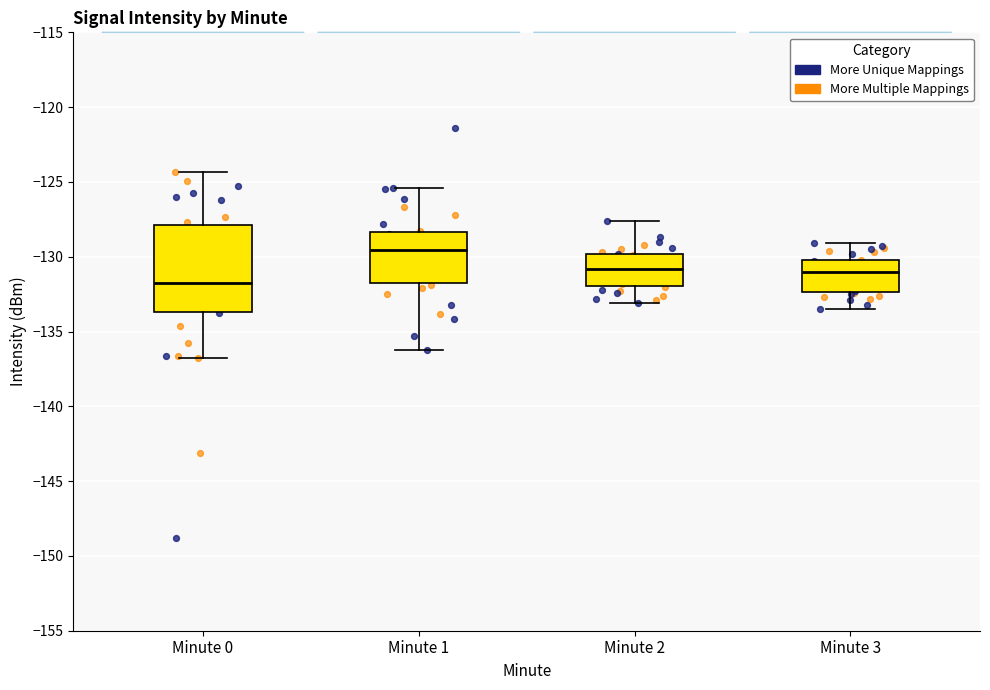

Reading left to right, read every box against the y-axis: the position of its median line, the range the box covers, and the ends of its whiskers. The values are not printed on the chart, so give them approximately, as read against the axis.

Minute 0: median -132.0, box -133.5 to -128.0, whiskers -137.0 to -124.5
Minute 1: median -129.5, box -132.0 to -128.5, whiskers -136.0 to -125.5
Minute 2: median -131.0, box -132.0 to -130.0, whiskers -133.0 to -127.5
Minute 3: median -131.0, box -132.5 to -130.0, whiskers -133.5 to -129.0